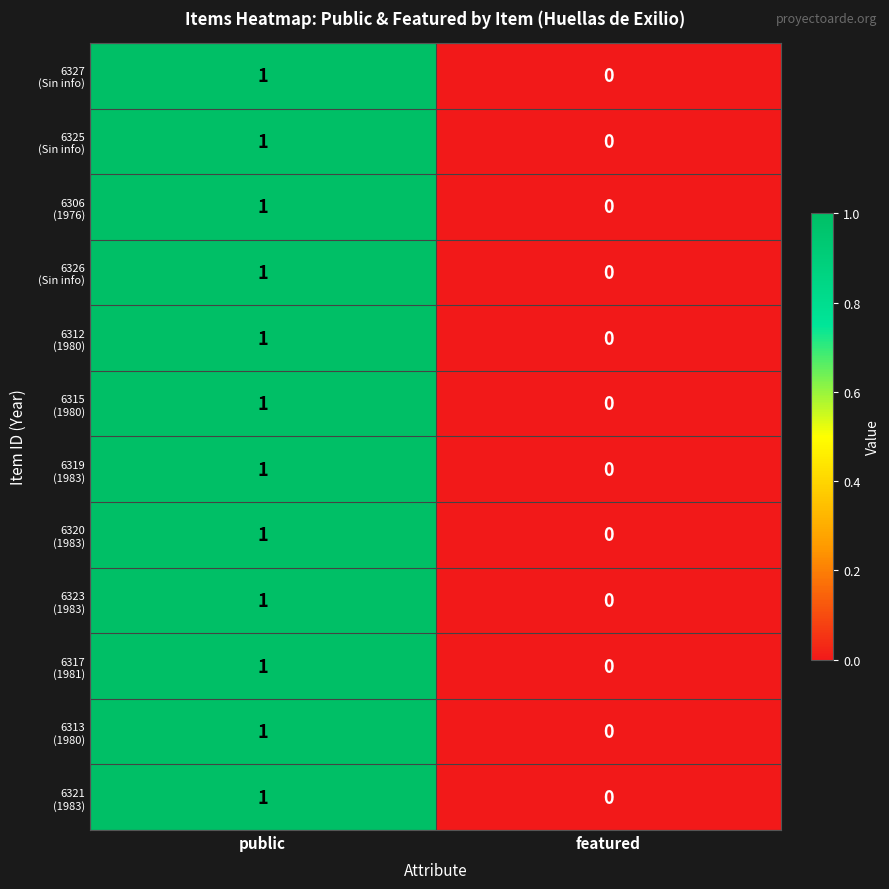

What is the total value across all series at public?

12